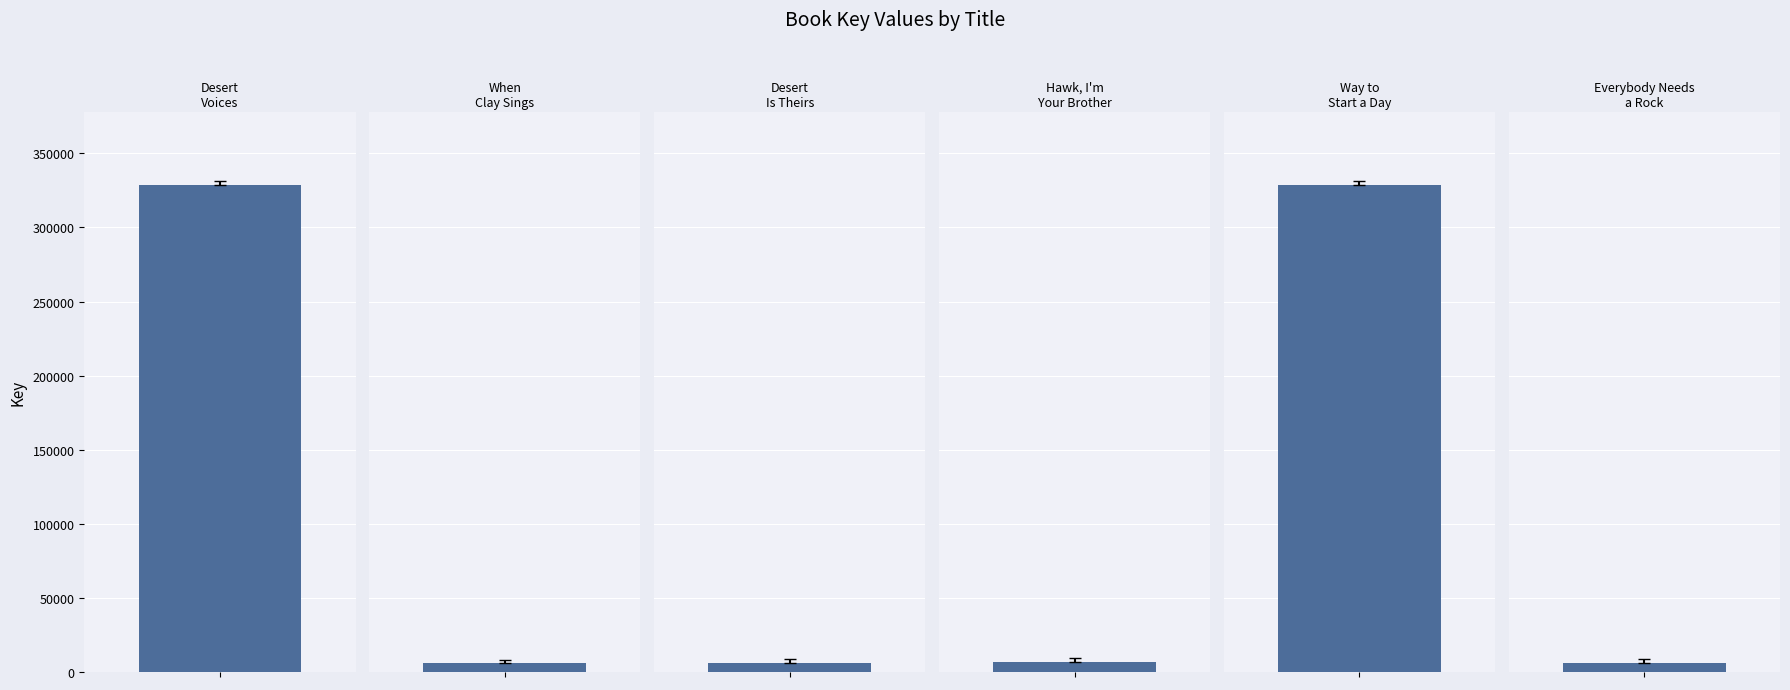

What is the label of the 6th bar from the right?

Desert Voices